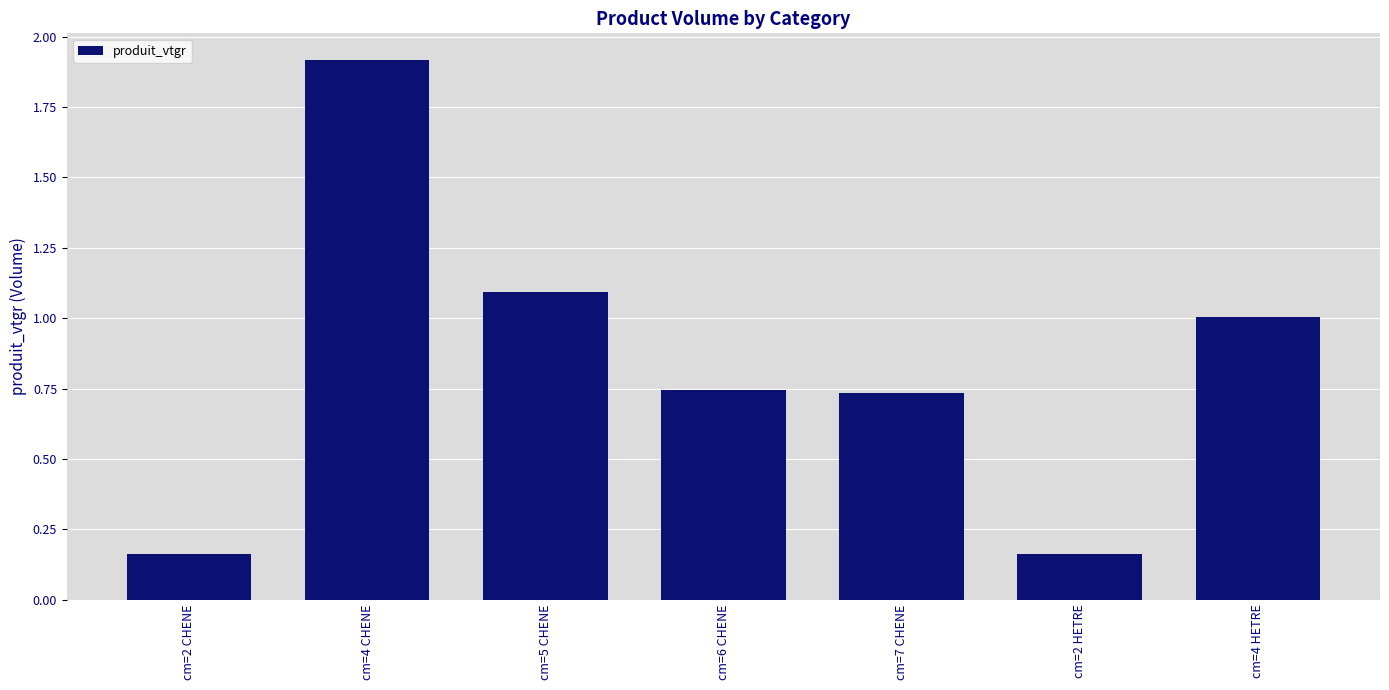

How many data points does each series have?

7